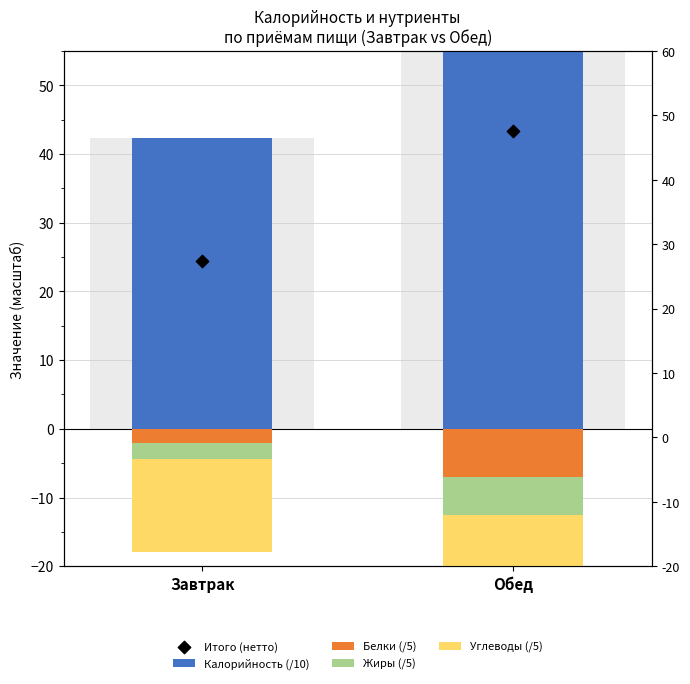

Which series has the largest total across all categories?

Калорийность (/10)